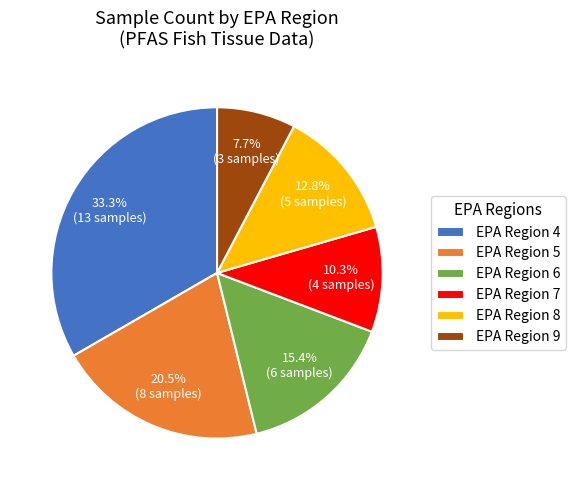

Is there a majority slice in this chart?

No